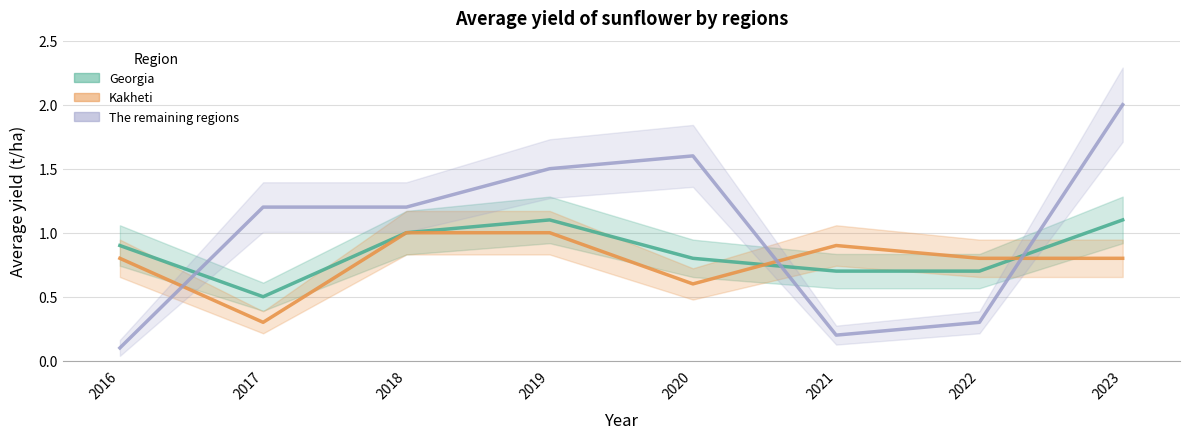

After their last crossing, which series has the higher values: Kakheti or The remaining regions?

The remaining regions